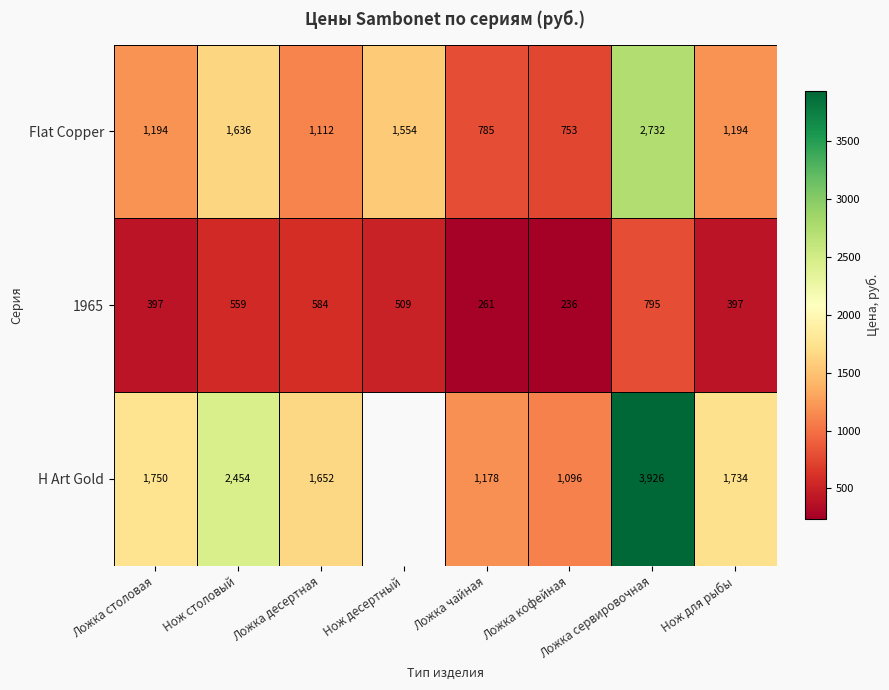

Which series changed the most between Ложка чайная and Ложка сервировочная?

H Art Gold